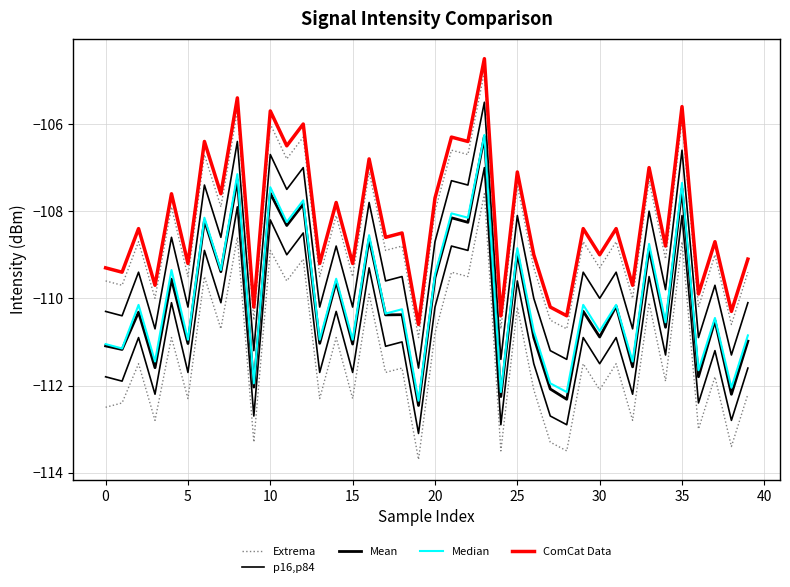

How many data points in Median are above -110?

16